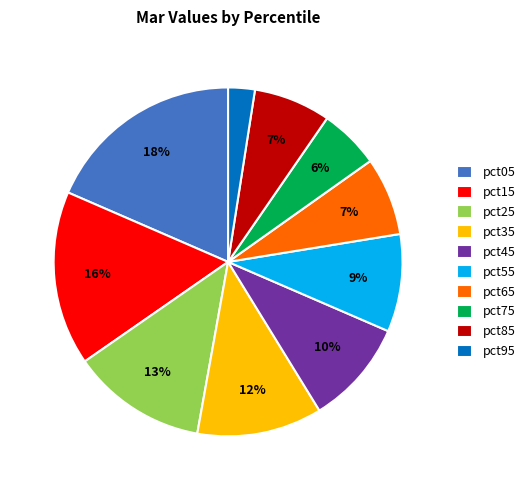

To the nearest percent, what portion does pct55 represent?

9%